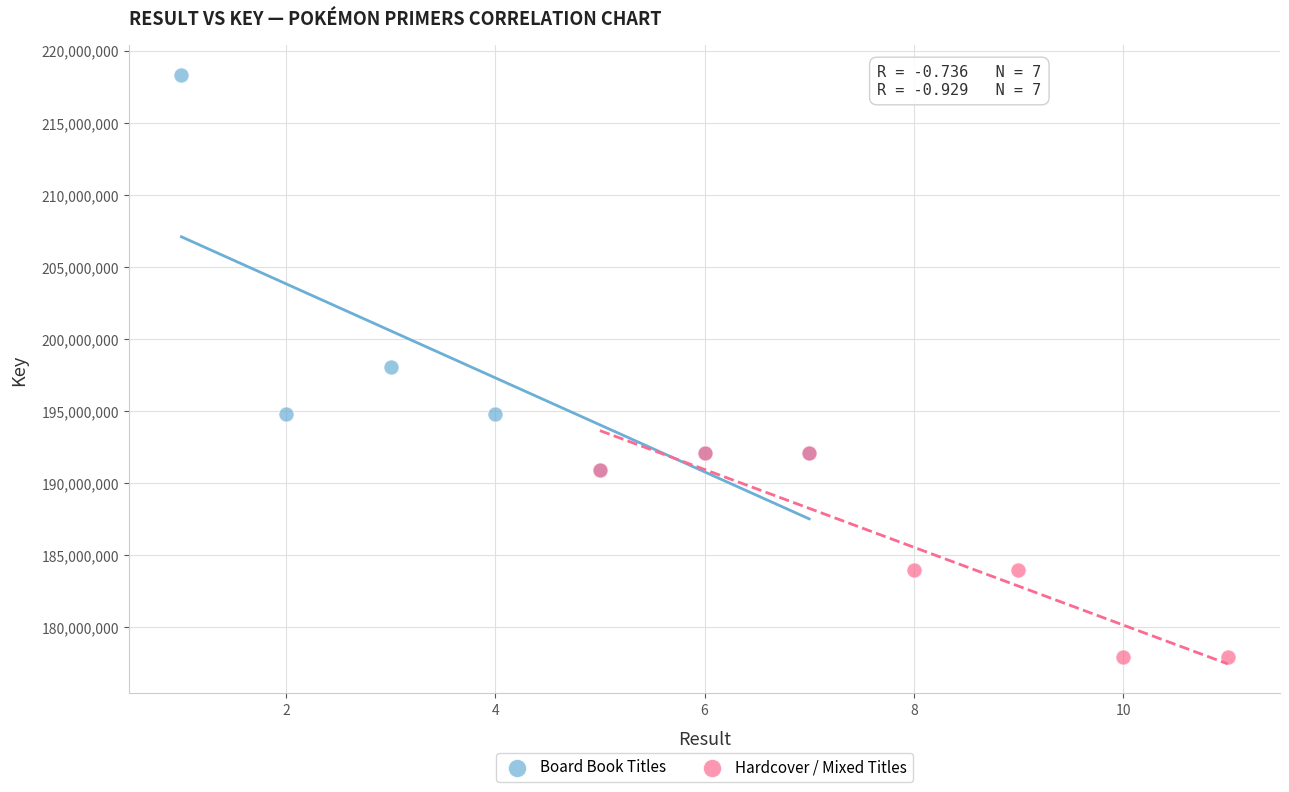

Which series contains the lowest Y value?

Hardcover / Mixed Titles